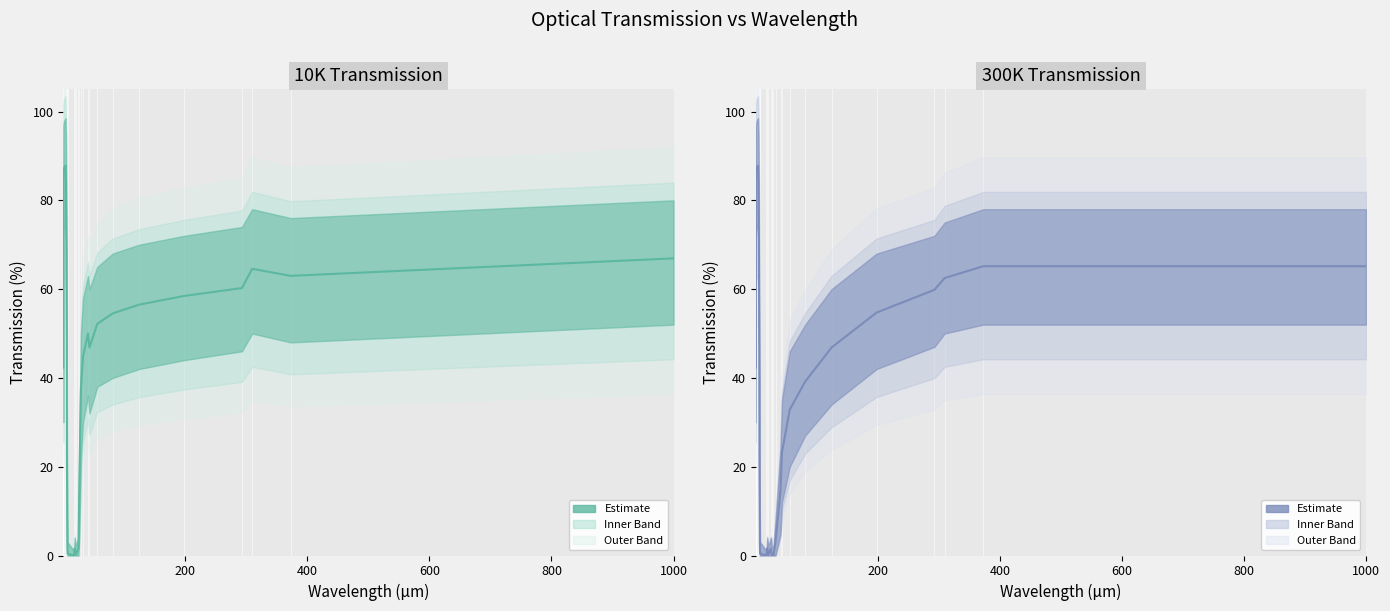

How many lines are shown in the chart?

1